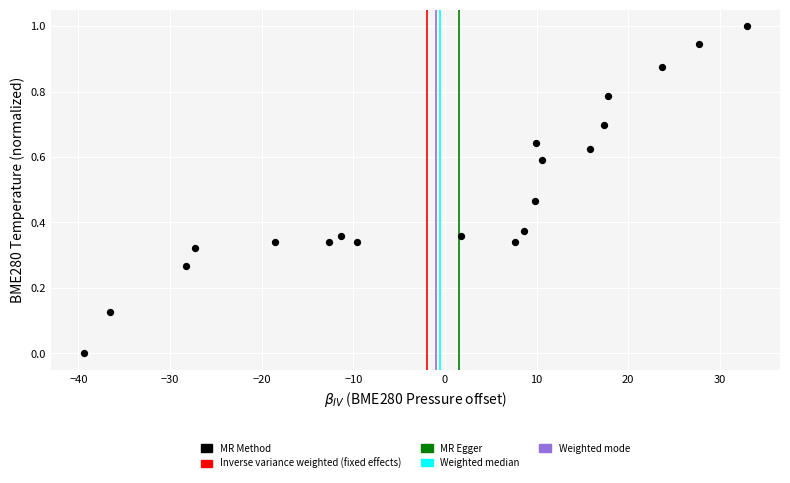

What is the range of Y values (max minus min)?

1.0